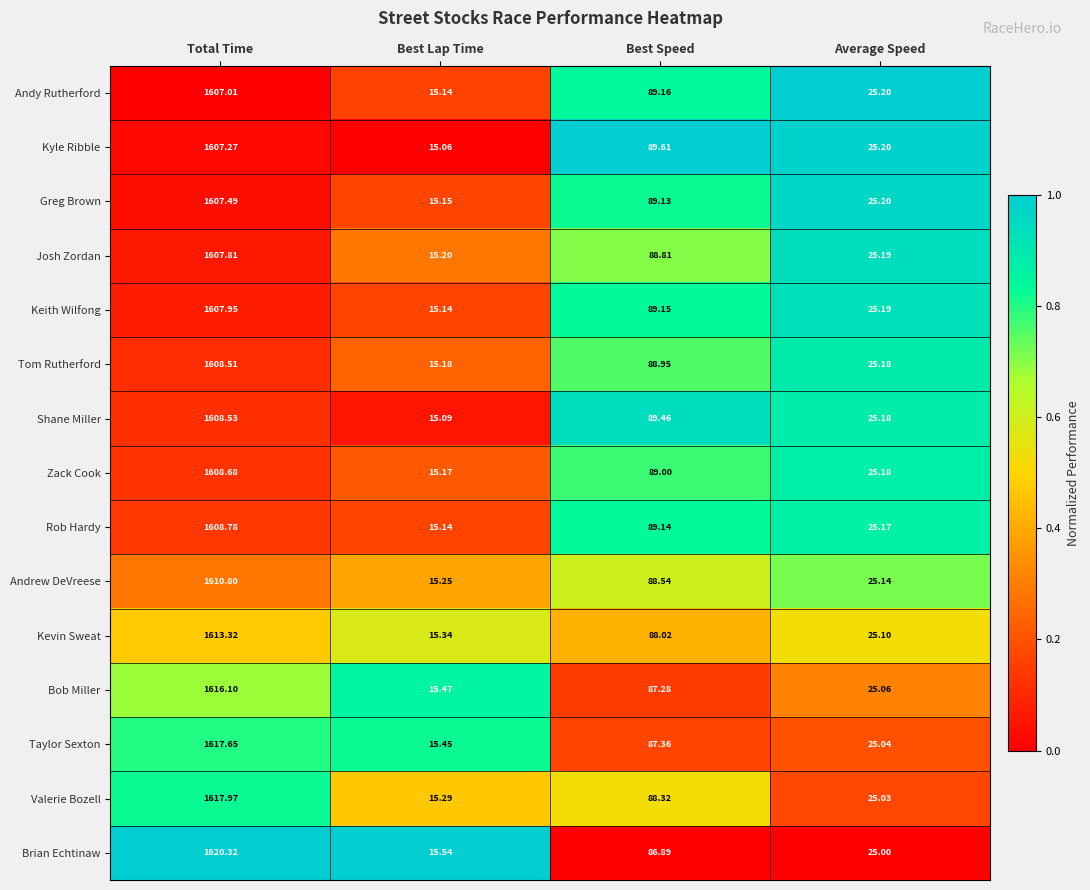

Which category has the lowest value in the Josh Zordan series?

Best Lap Time